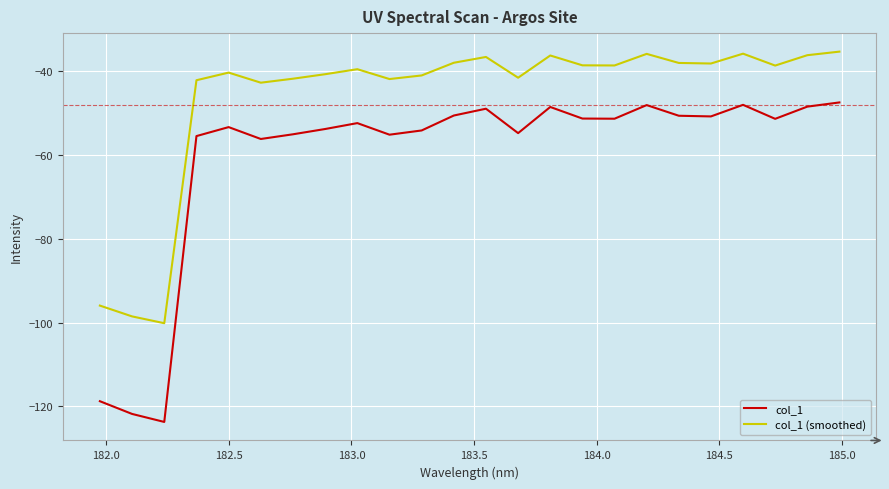

What is the smallest value displayed?

-123.7